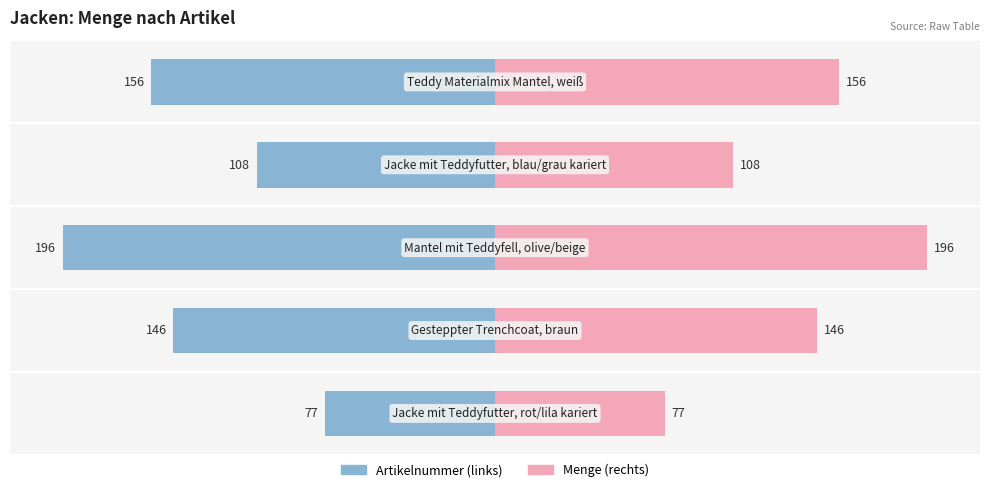

Rank the series by their average value, from lowest to highest.

Artikelnummer, Menge